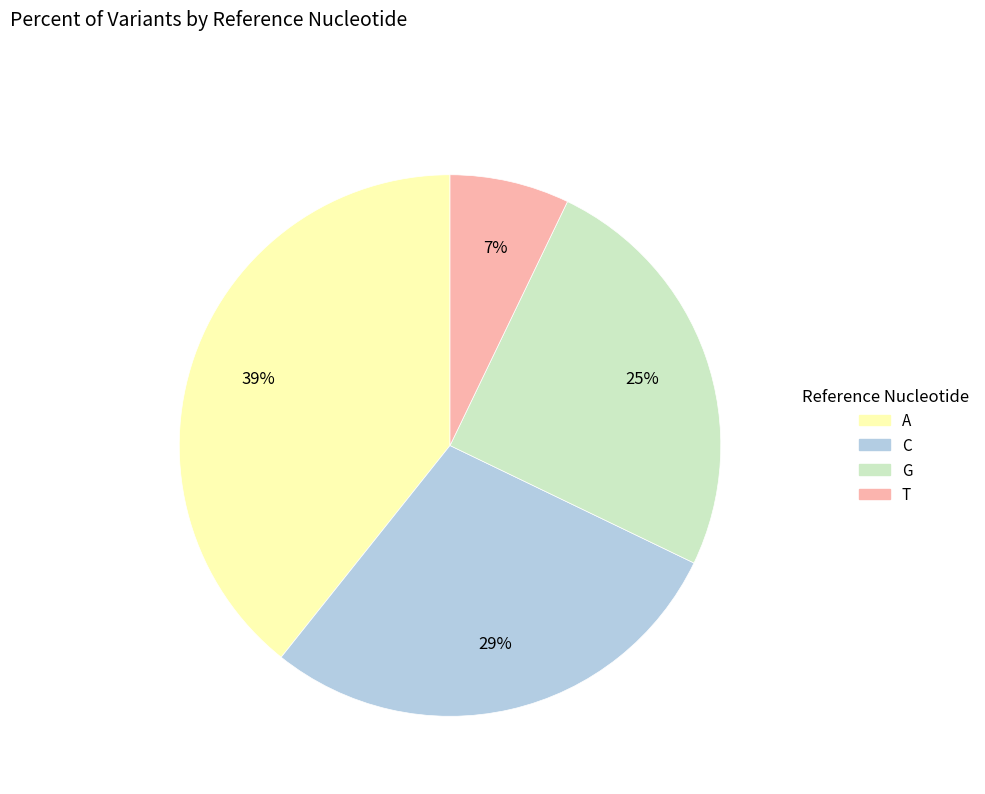

To the nearest percent, what is the difference between the A and G slice percentages?

14%